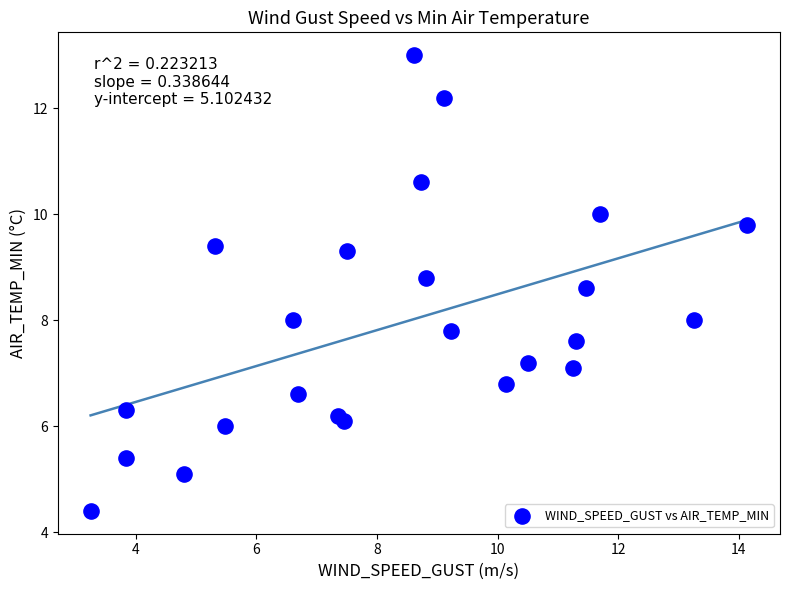

What is the range of X values (max minus min)?

10.9